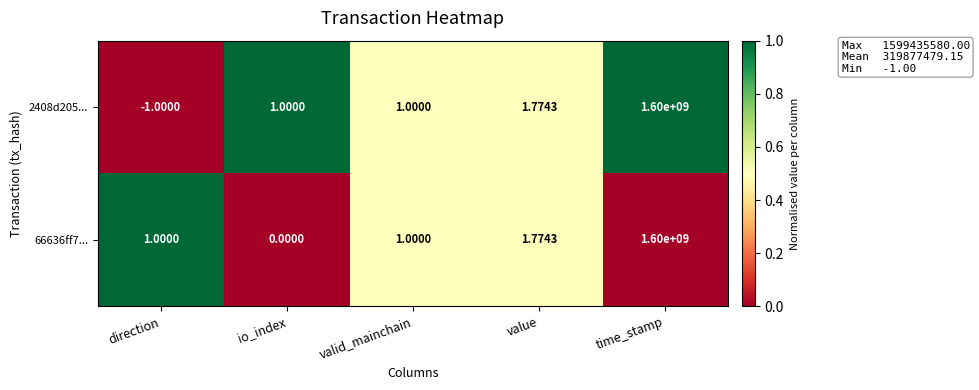

List the series in order of their overall mean, lowest first.

2408d205..., 66636ff7...